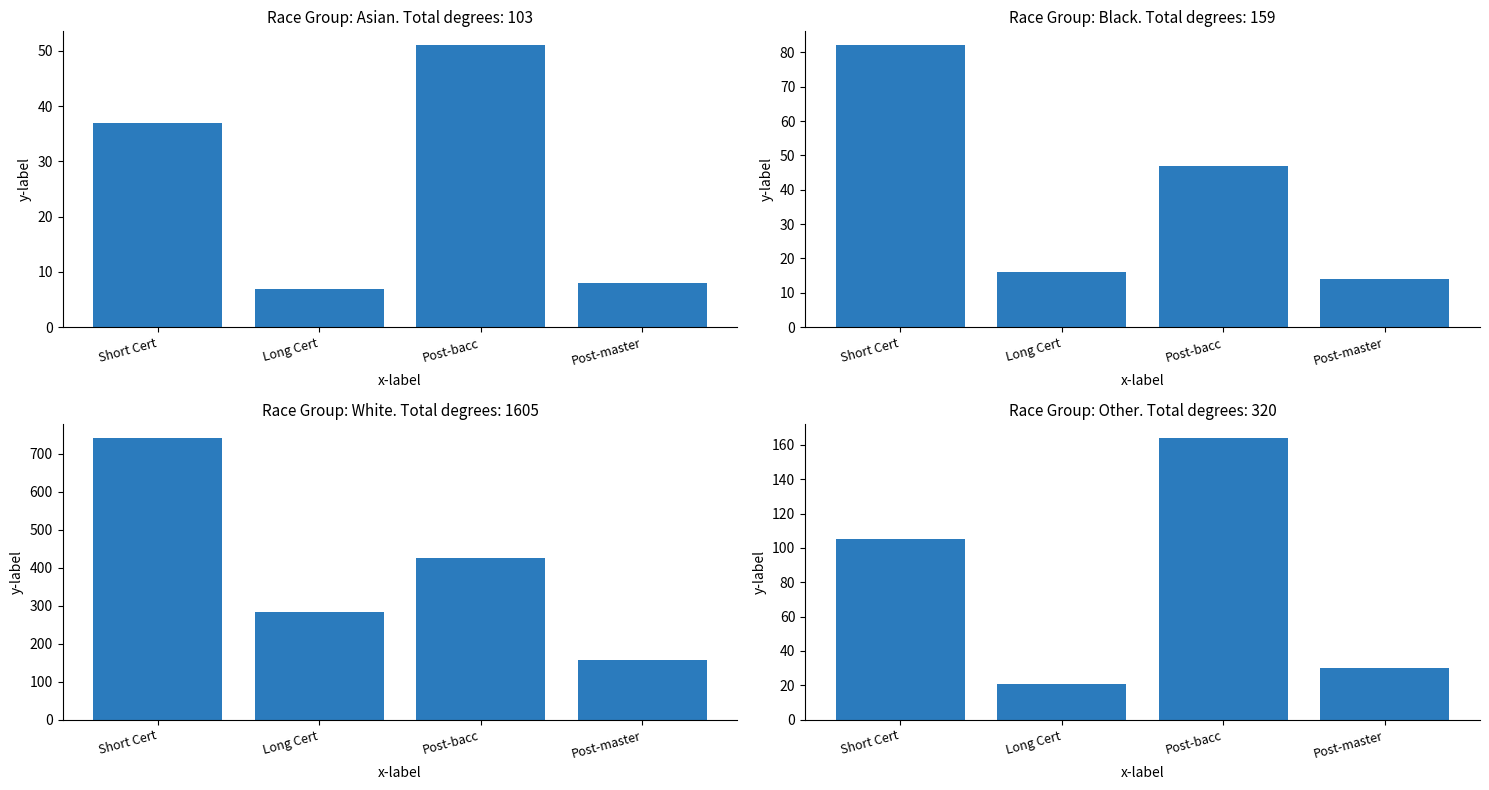

What is the label of the 2nd bar from the left?

Long Cert